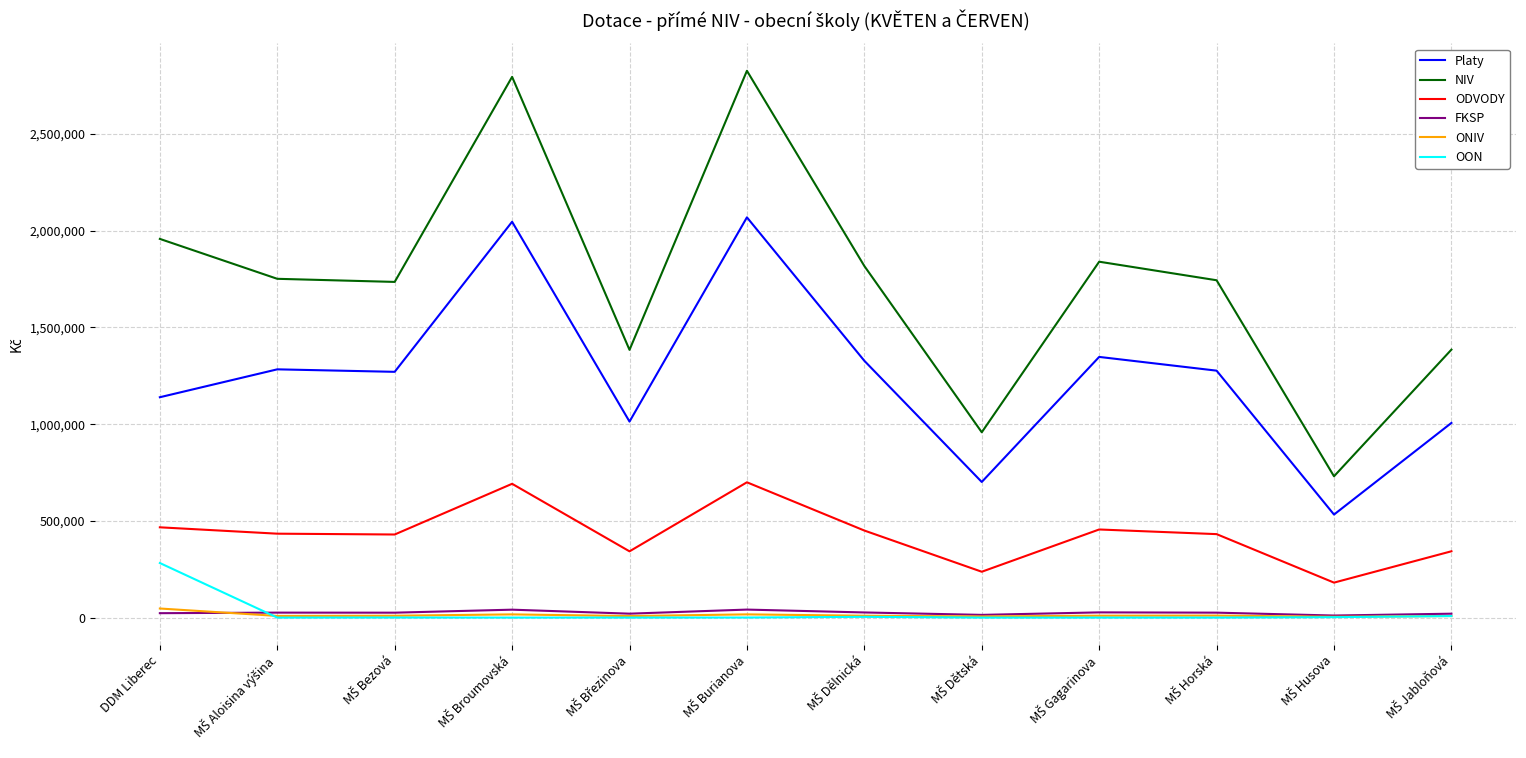

What is the greatest value displayed?

2827329